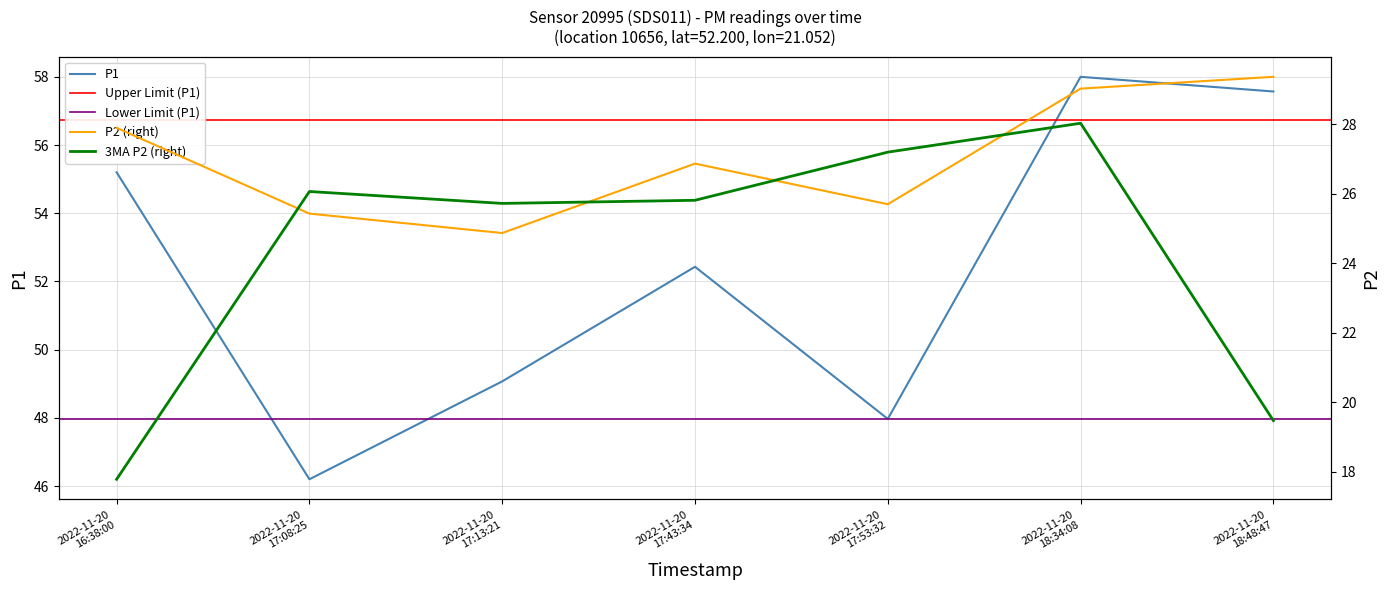

What is the lowest value of the P1 series?

46.2